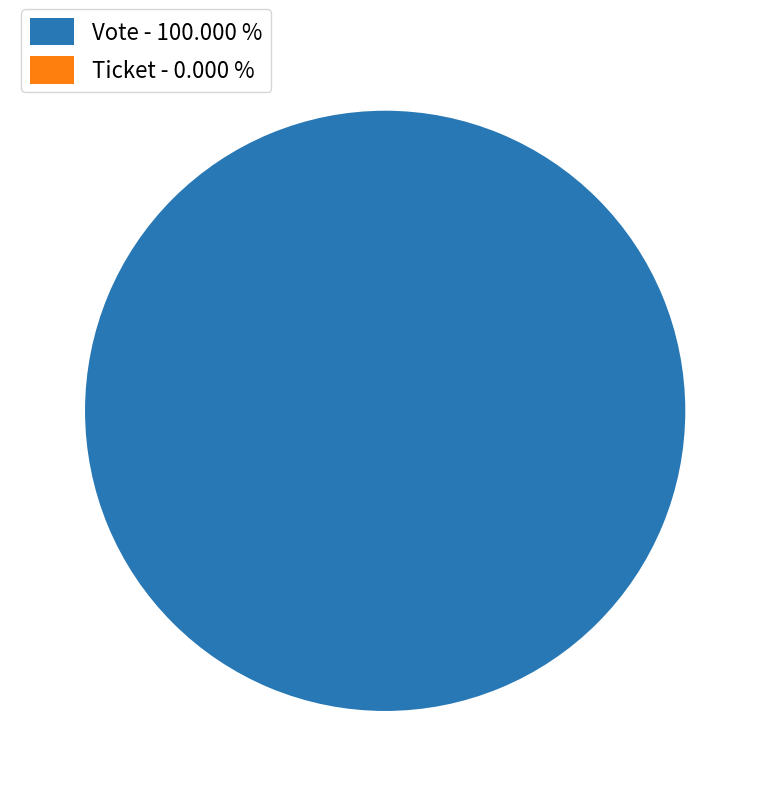

Which category accounts for the majority?

Vote